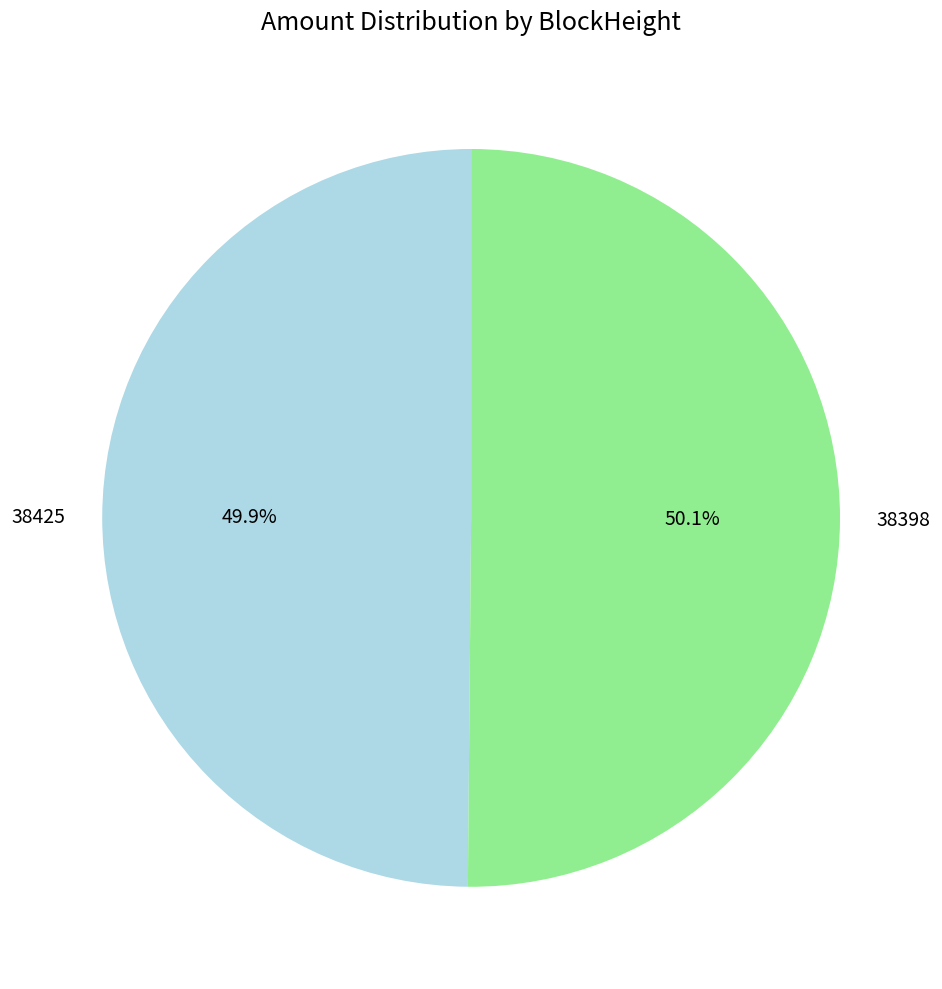

To the nearest percent, what is the difference between the largest and smallest slice percentages?

0%